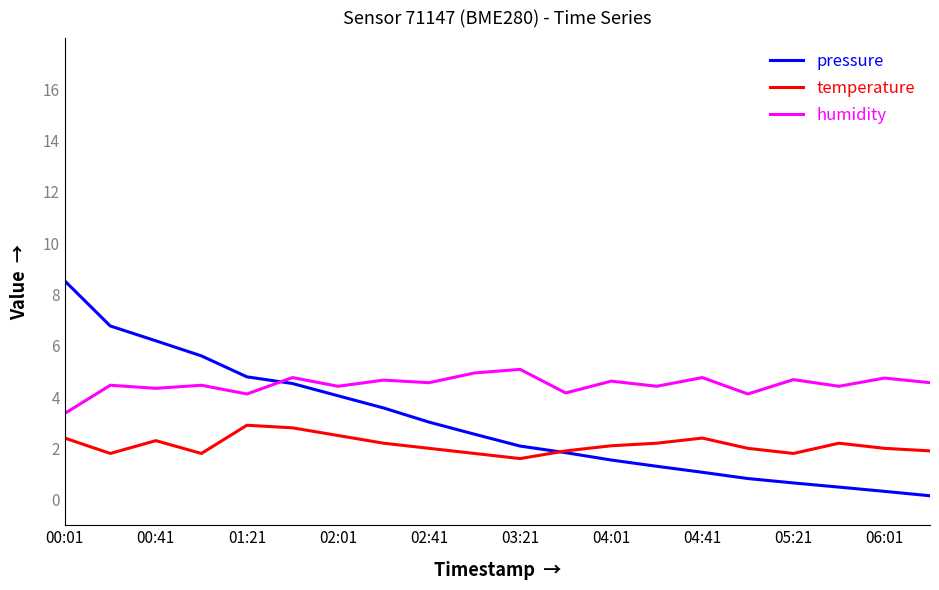

What are all the series names shown in the legend?

pressure, temperature, humidity